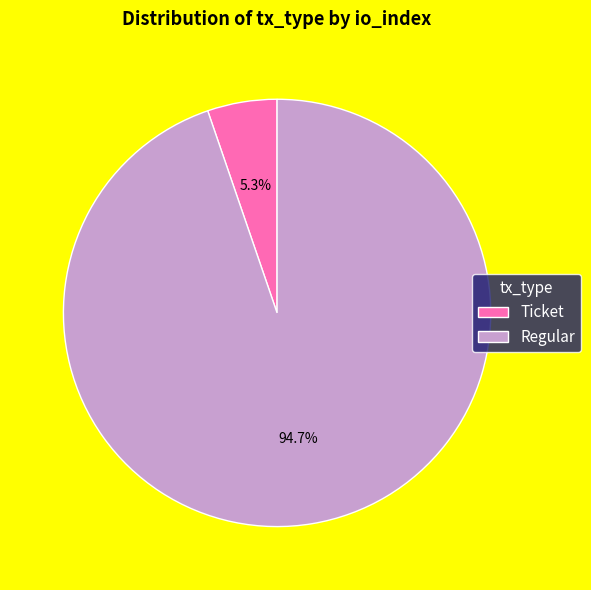

Do Regular and Ticket together represent more than half of the pie?

Yes